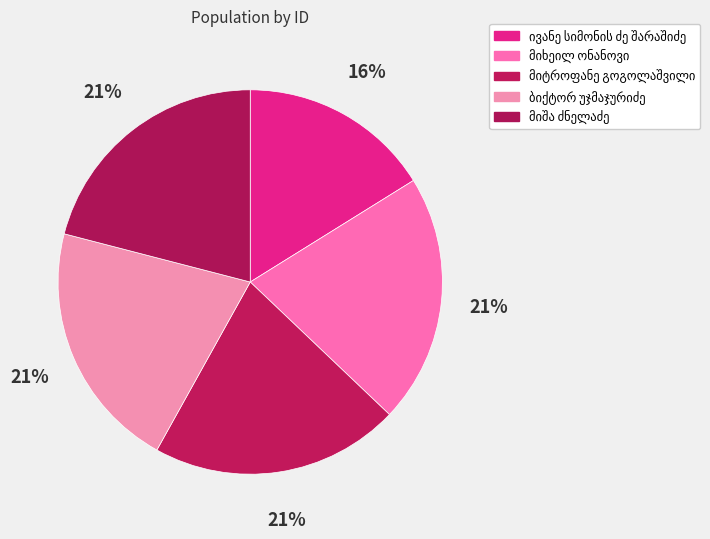

True or false: ბიქტორ უჯმაჯურიძე accounts for 12% of the total.

False